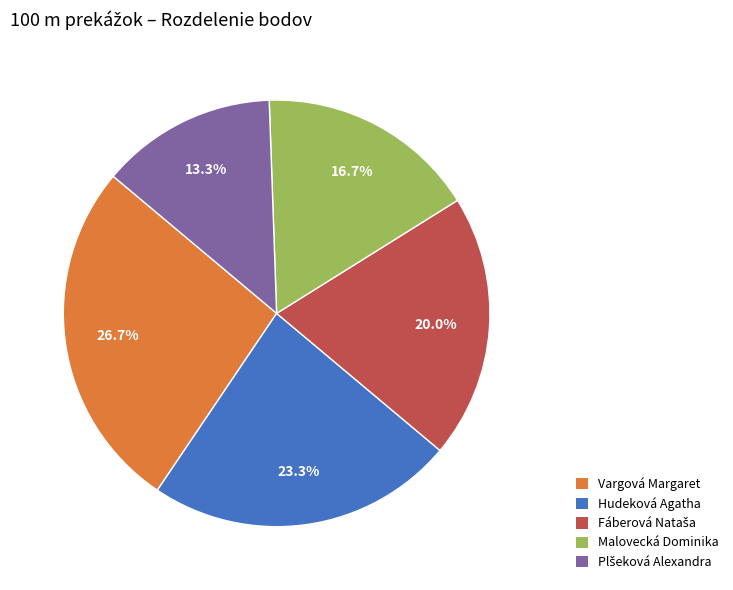

What is the total percentage of Malovecká Dominika and Hudeková Agatha?

40.0%